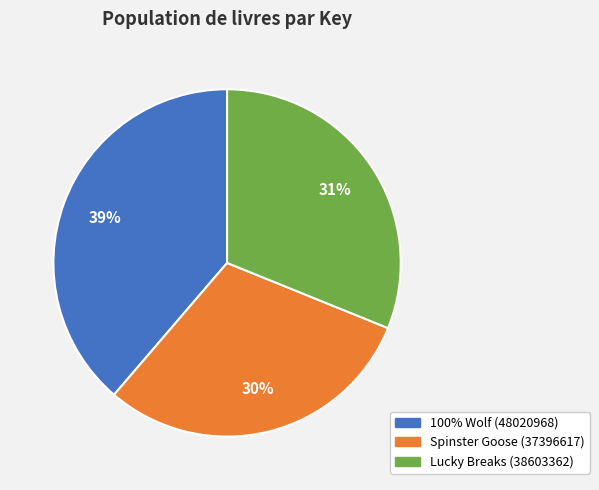

Is it true that 100% Wolf (48020968) is 31% of the pie?

False